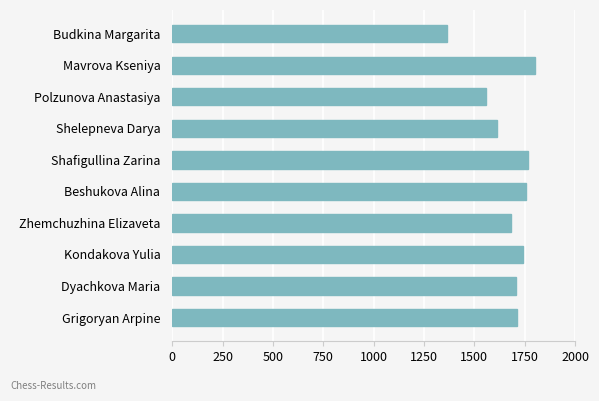

What is the sum of the values at Budkina Margarita and Grigoryan Arpine?

3073